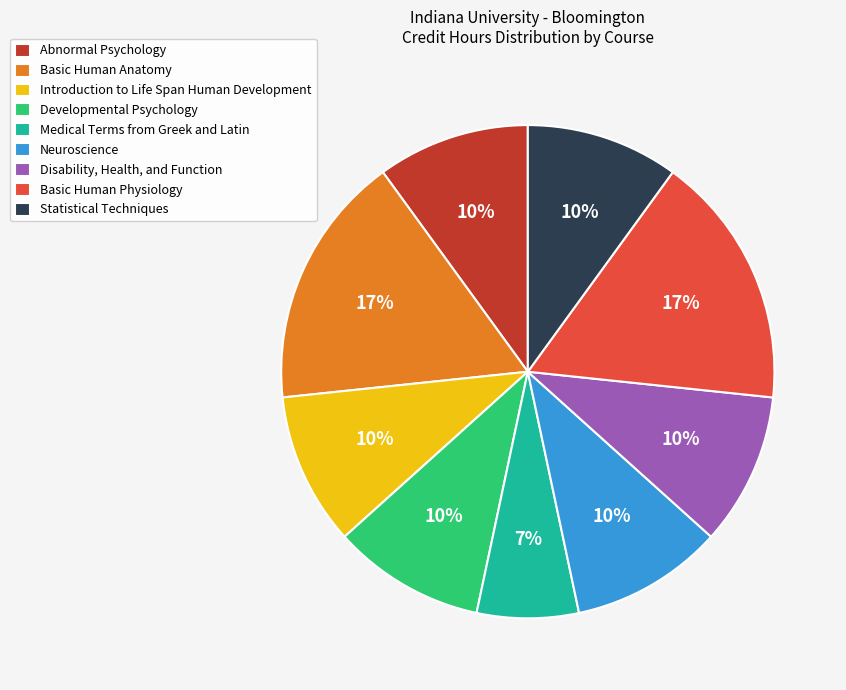

Count the number of slices in the pie.

9